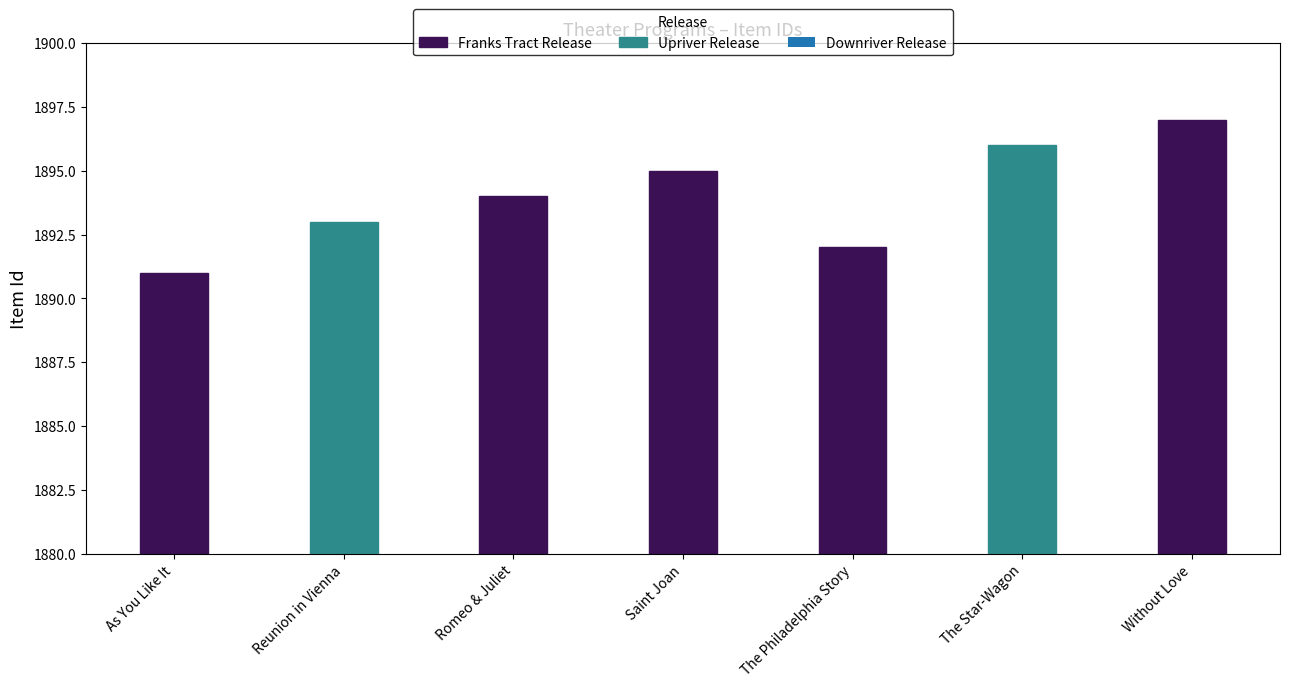

List the labels in order of value, largest first.

Without Love, The Star-Wagon, Saint Joan, Romeo & Juliet, Reunion in Vienna, The Philadelphia Story, As You Like It